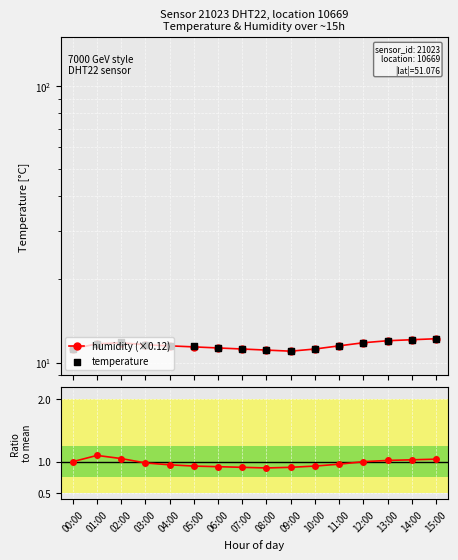

Is the value of humidity (×0.12) at 11:00 greater than the value of temperature at 01:00?

No